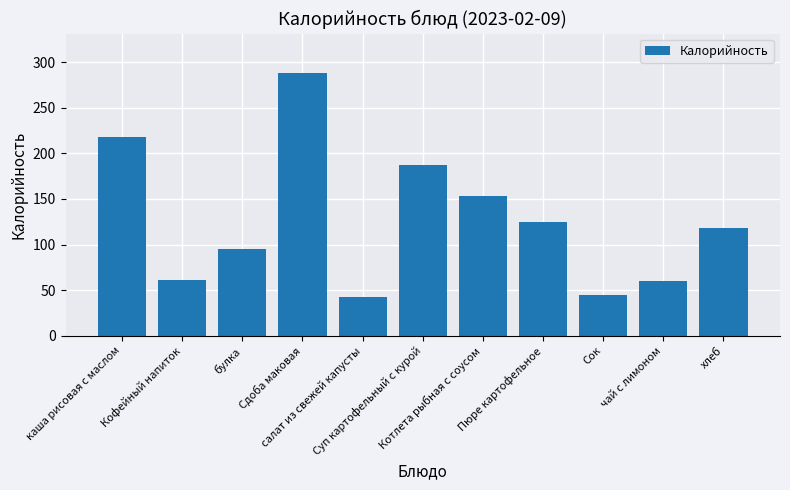

How many categories are shown in the chart?

11